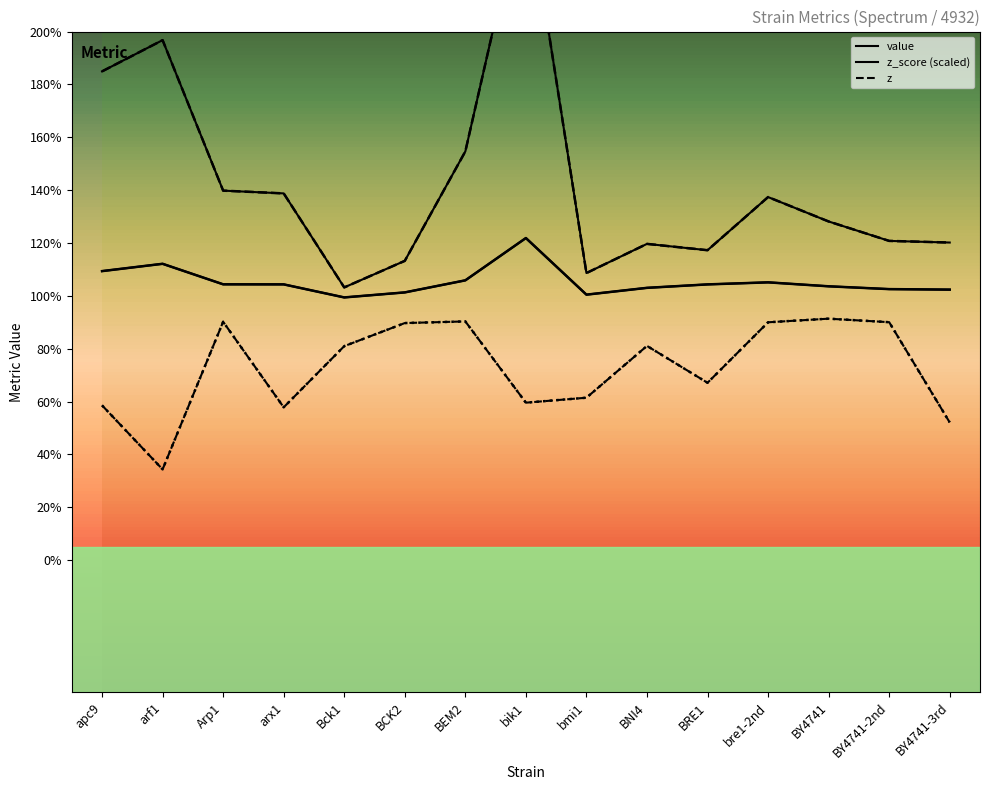

At which category does value reach its first local peak?

arf1